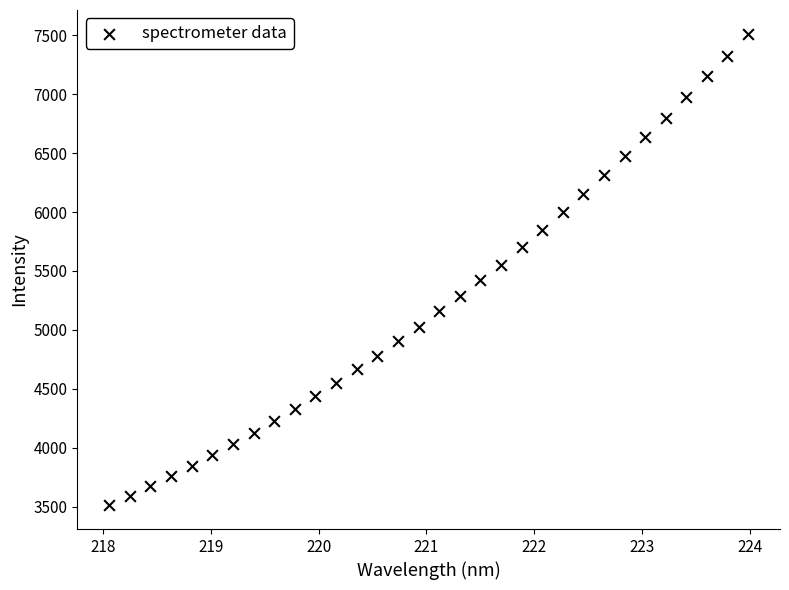

What is the range of X values (max minus min)?

5.9